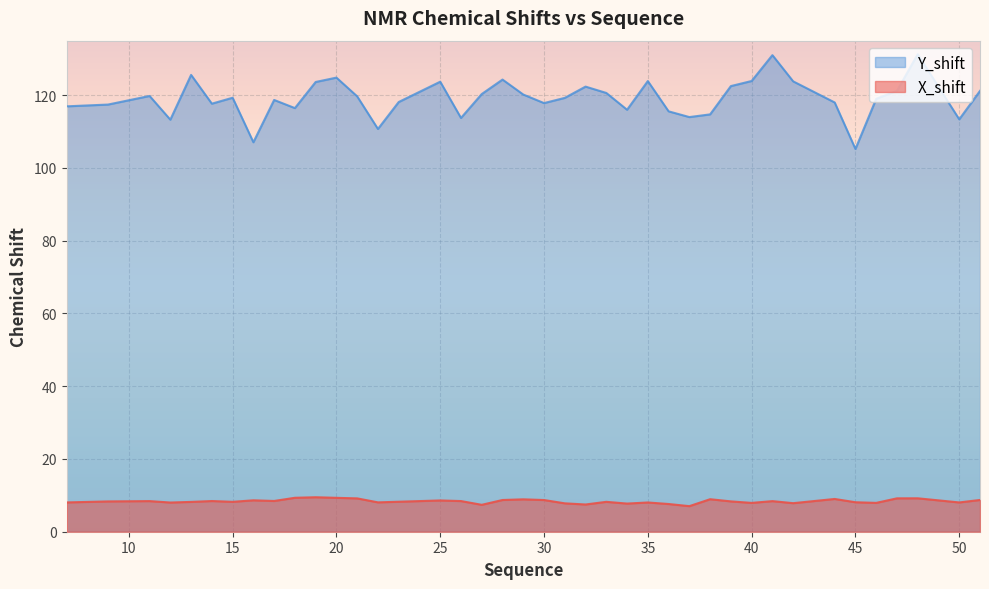

What is the approximate value of Y_shift at 27?

120.3